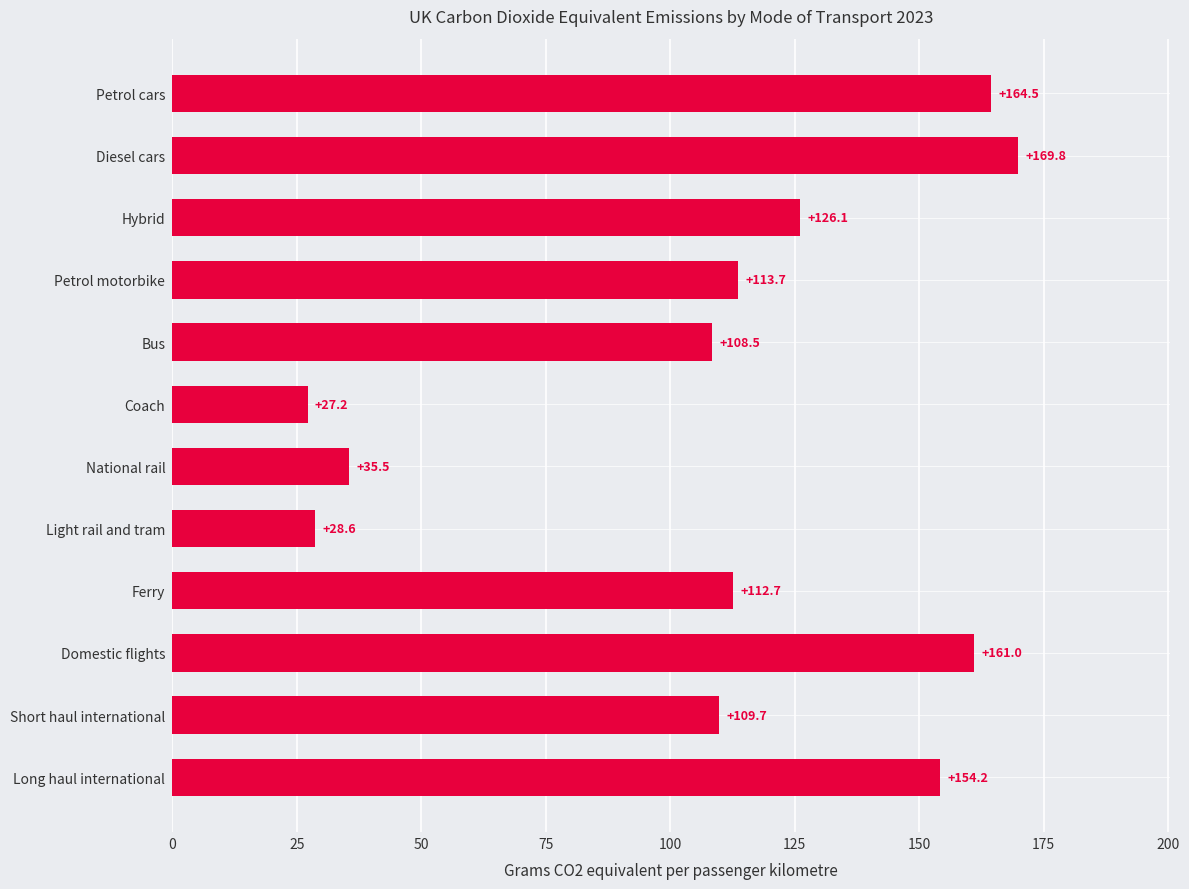

The chart shows a value of 112.7 at Ferry. True or false?

True